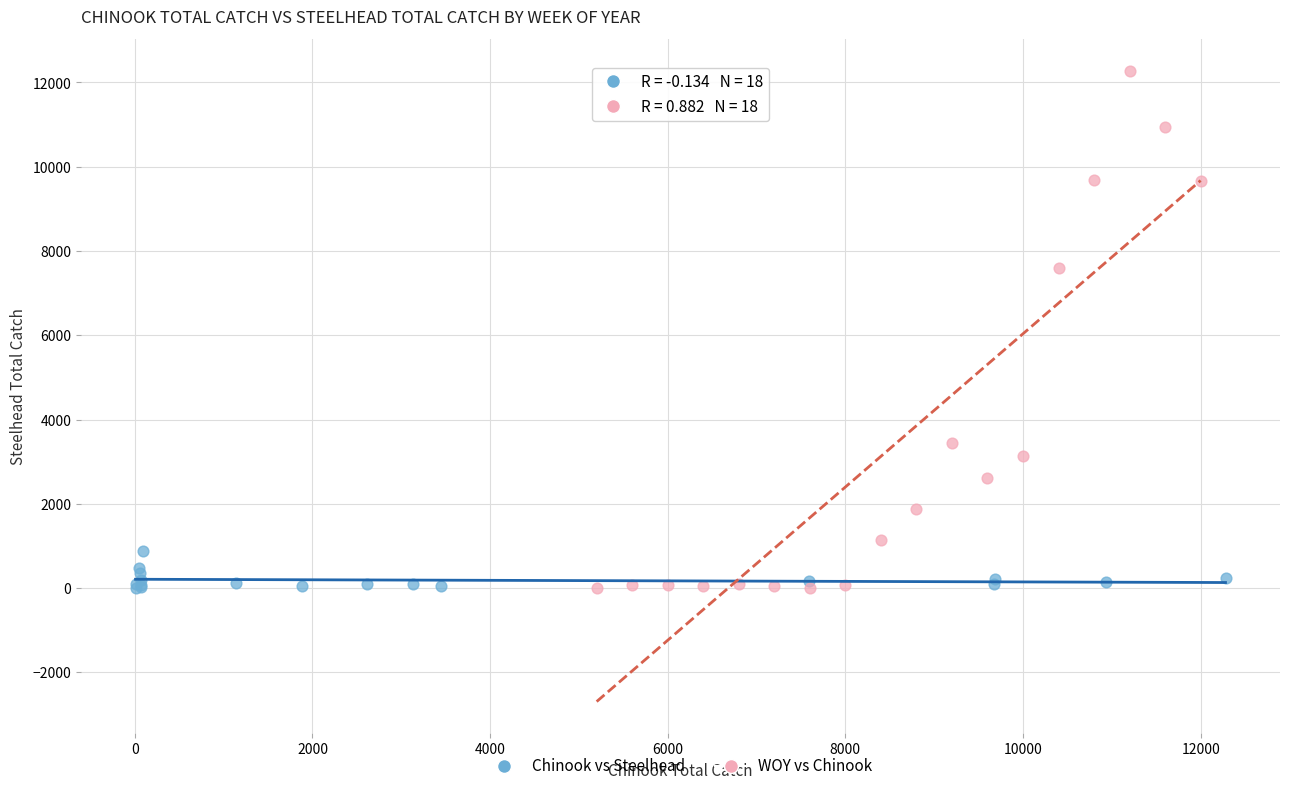

Which series has the widest spread of Y values?

WOY vs Chinook